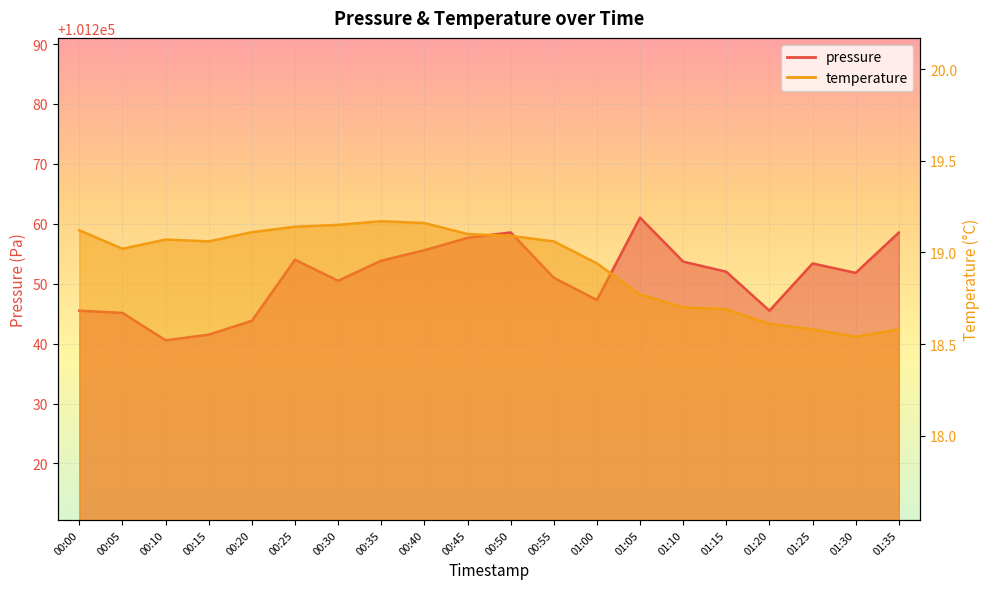

How many values in the pressure series are below 101252?

10